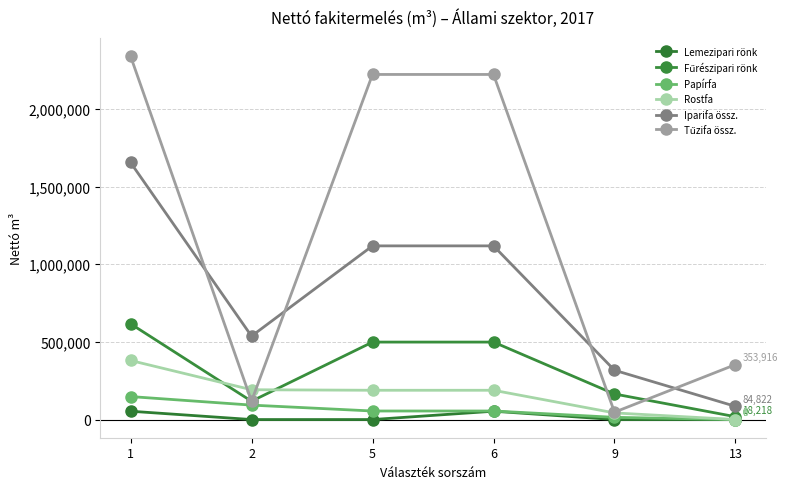

Is it true that Lemezipari rönk equals 0 at 13?

True